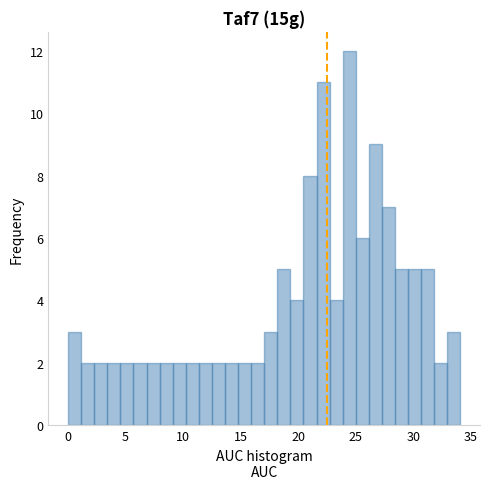

Around what value on the x-axis is the tallest bar? Give the approximate position of its centre, as read against the axis.

24.5